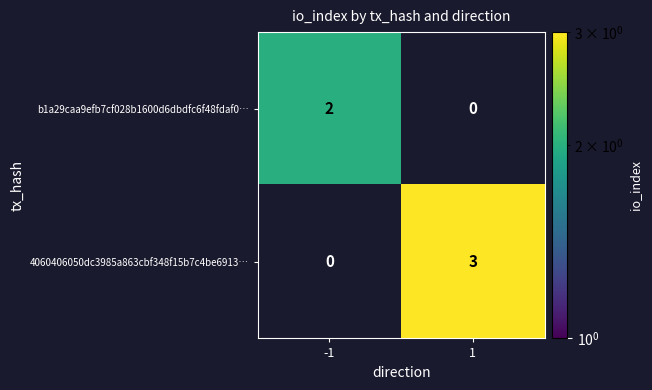

Rank the series by their average value, from highest to lowest.

4060406050dc3985a863cbf348f15b7c4be6913…, b1a29caa9efb7cf028b1600d6dbdfc6f48fdaf0…